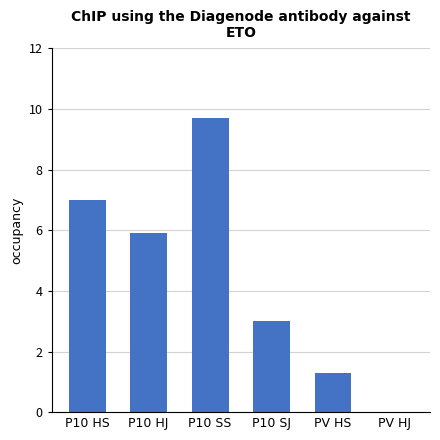

What is the change in value from P10 HS to PV HJ?

-7.0